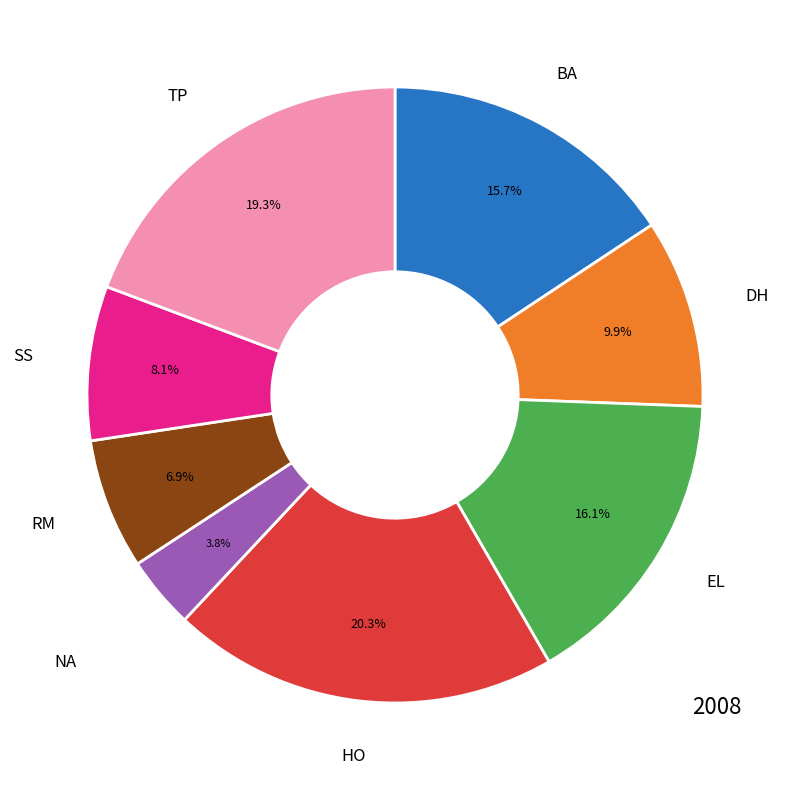

Is there any slice that represents more than half of the pie?

No